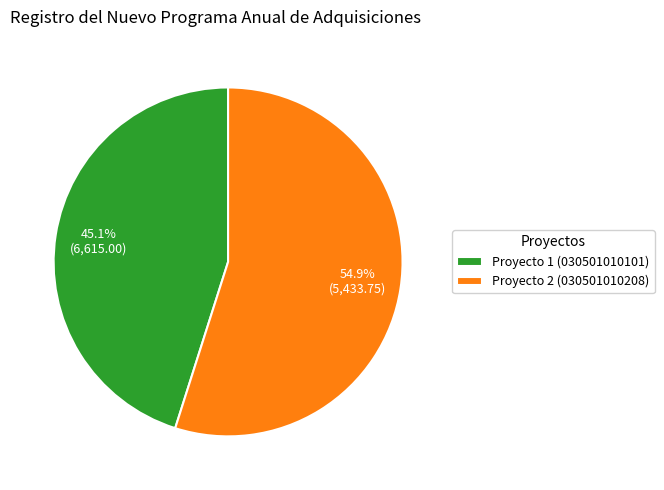

Approximately how many times larger is the value at Proyecto 2 (030501010208) compared to Proyecto 1 (030501010101)?

1.2